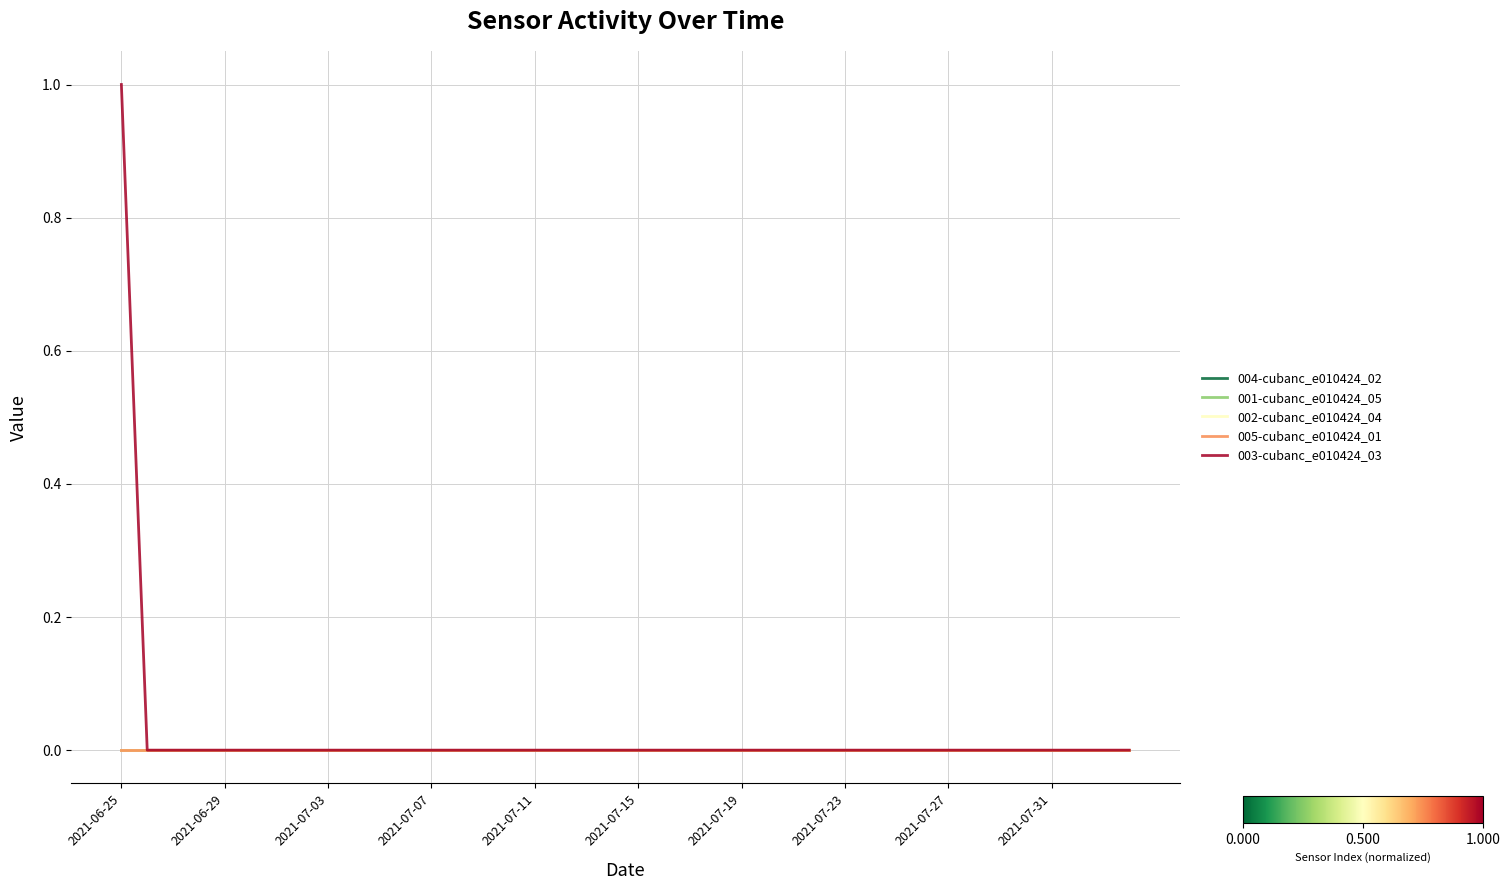

Reading left to right, list all the values displayed in this chart.

004-cubanc_e010424_02: 0	0	0	0	0	0	0	0	0	0	0	0	0	0	0	0	0	0	0	0	0	0	0	0	0	0	0	0	0	0	0	0	0	0	0	0	0	0	0	0
001-cubanc_e010424_05: 0	0	0	0	0	0	0	0	0	0	0	0	0	0	0	0	0	0	0	0	0	0	0	0	0	0	0	0	0	0	0	0	0	0	0	0	0	0	0	0
002-cubanc_e010424_04: 0	0	0	0	0	0	0	0	0	0	0	0	0	0	0	0	0	0	0	0	0	0	0	0	0	0	0	0	0	0	0	0	0	0	0	0	0	0	0	0
005-cubanc_e010424_01: 0	0	0	0	0	0	0	0	0	0	0	0	0	0	0	0	0	0	0	0	0	0	0	0	0	0	0	0	0	0	0	0	0	0	0	0	0	0	0	0
003-cubanc_e010424_03: 1	0	0	0	0	0	0	0	0	0	0	0	0	0	0	0	0	0	0	0	0	0	0	0	0	0	0	0	0	0	0	0	0	0	0	0	0	0	0	0